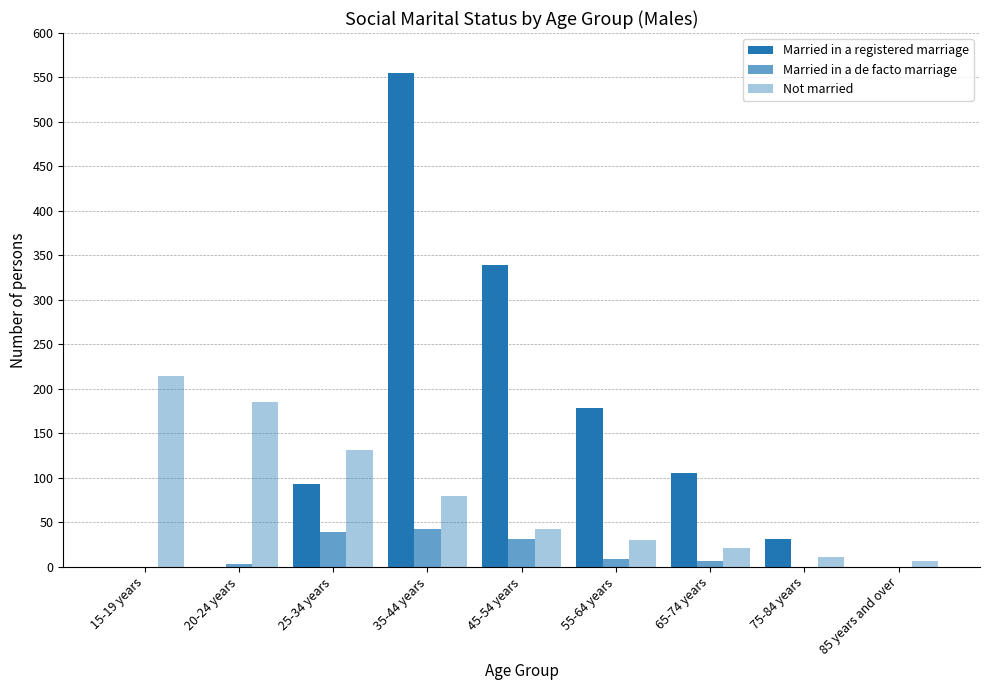

Are the bars grouped side by side (vs. stacked)?

Yes